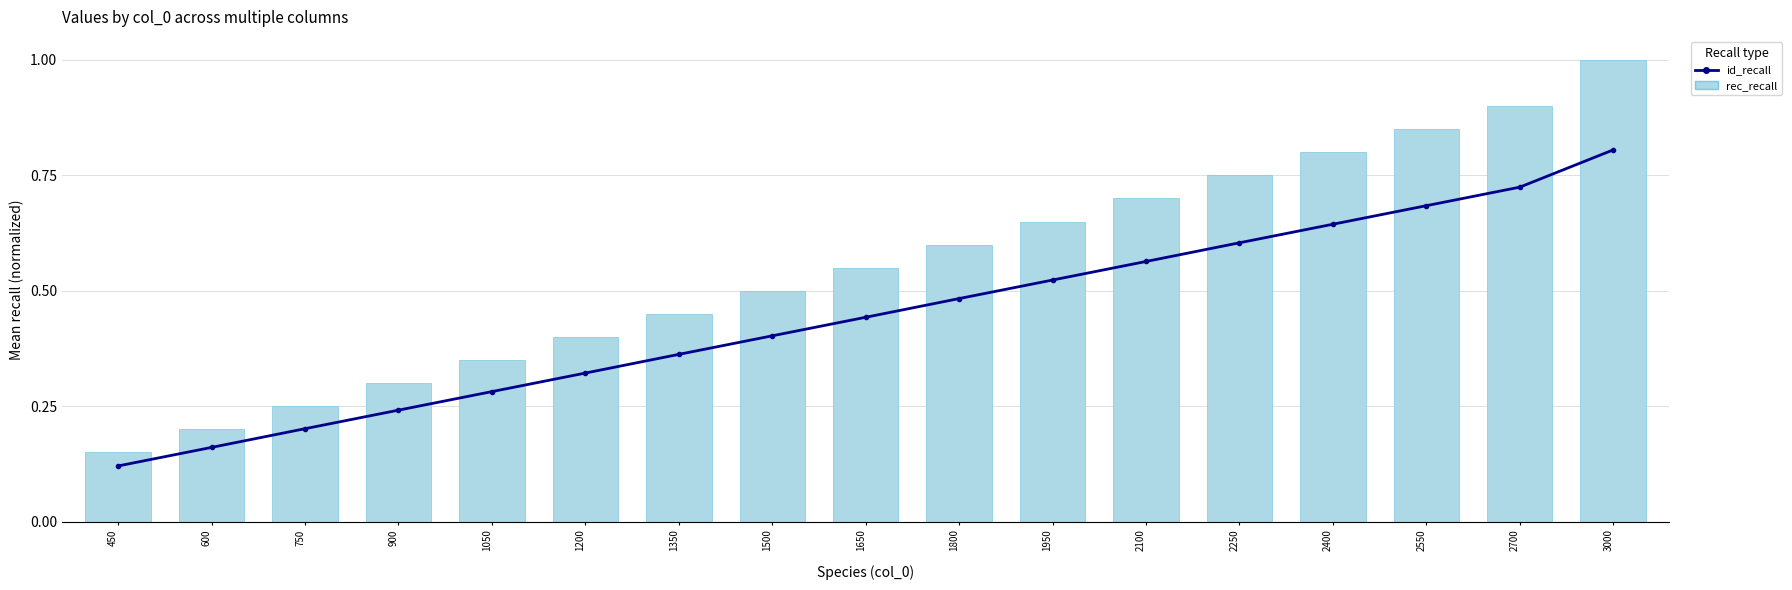

Which series has the largest range (max minus min)?

rec_recall